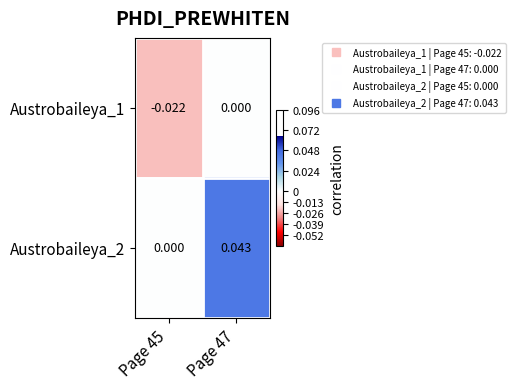

Is the value of Austrobaileya_2 at Page 45 greater than the value of Austrobaileya_1 at Page 45?

Yes